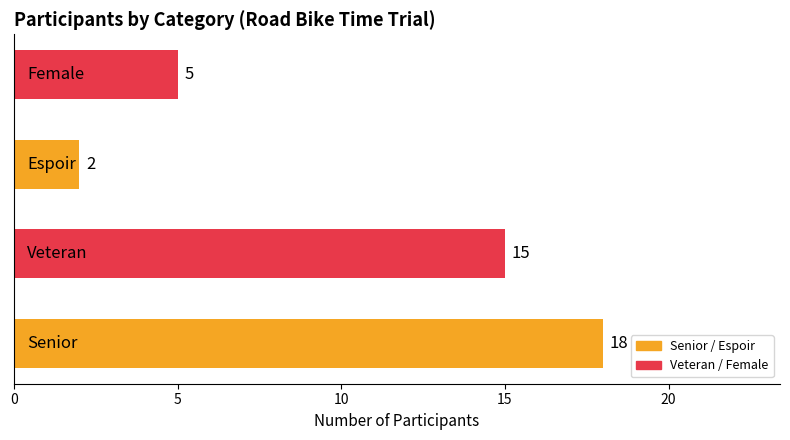

What is the average value?

10